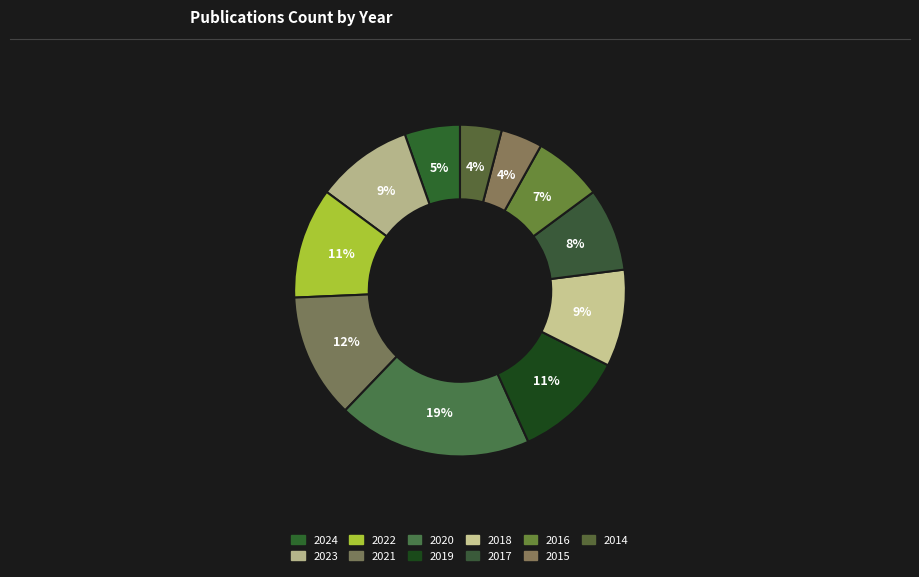

Count the number of slices in the pie.

11